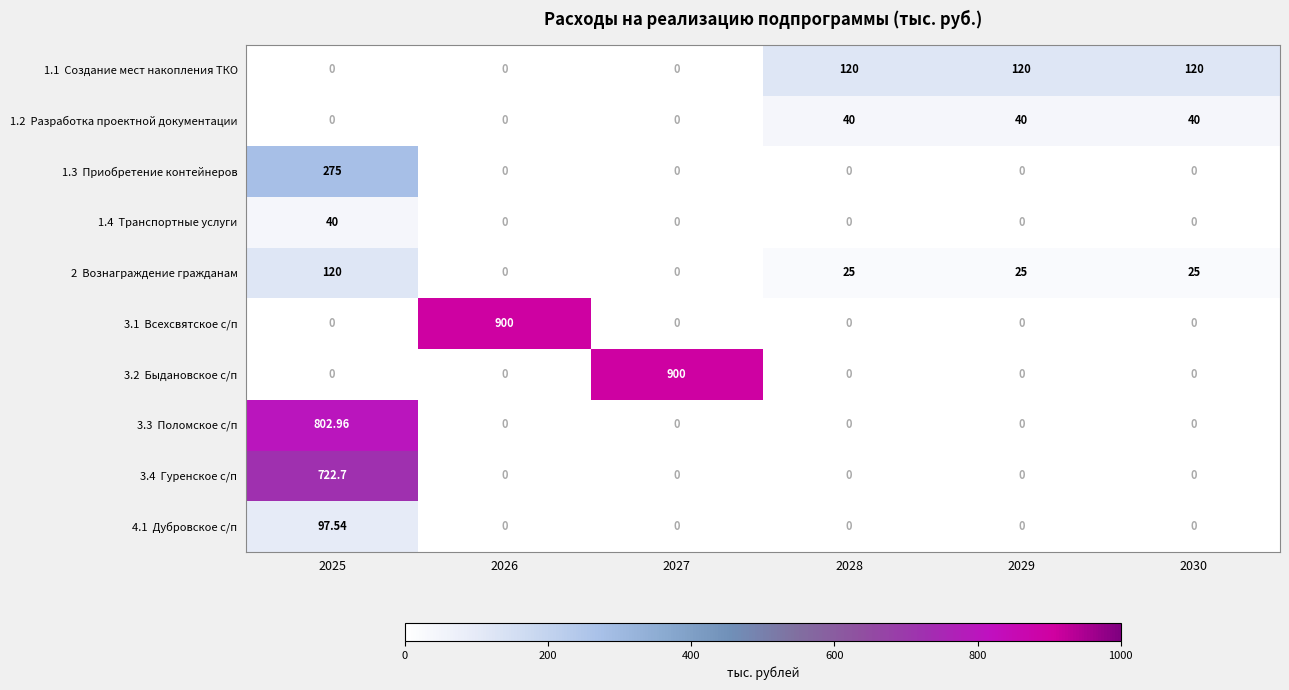

How many data points does each series have?

6